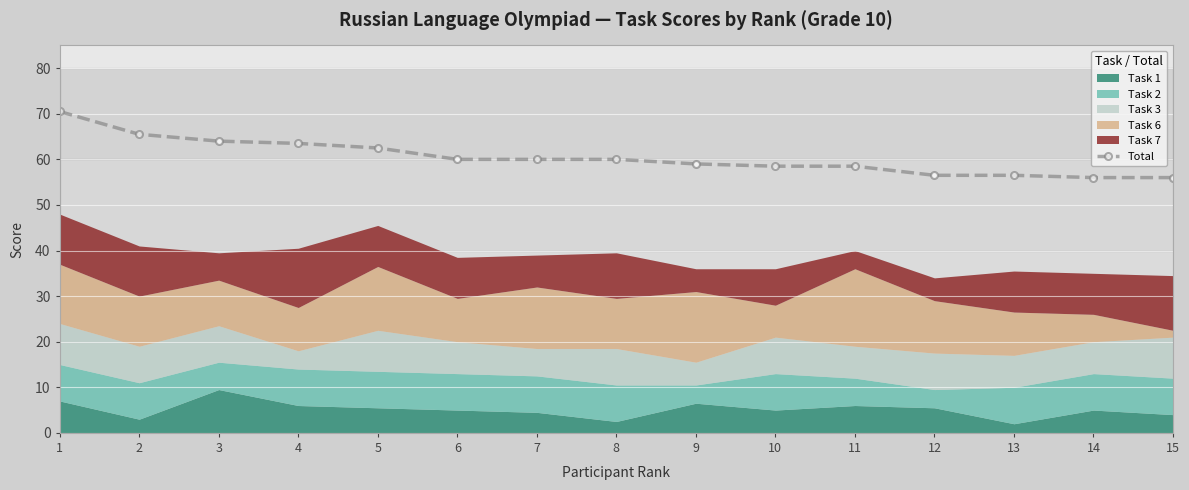

What is the change in value from 6 to 9?

-1.0